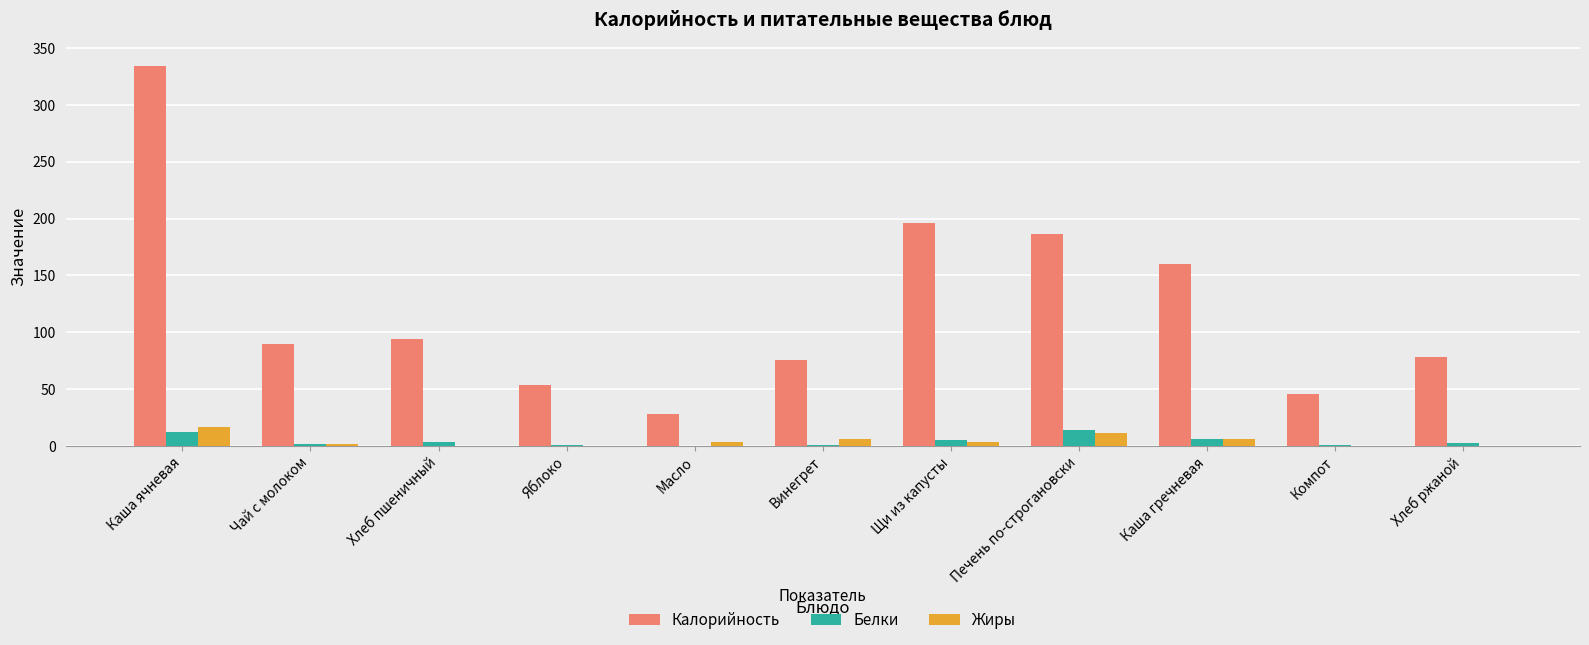

True or false: Калорийность has a value of 595.5 at Каша ячневая.

False